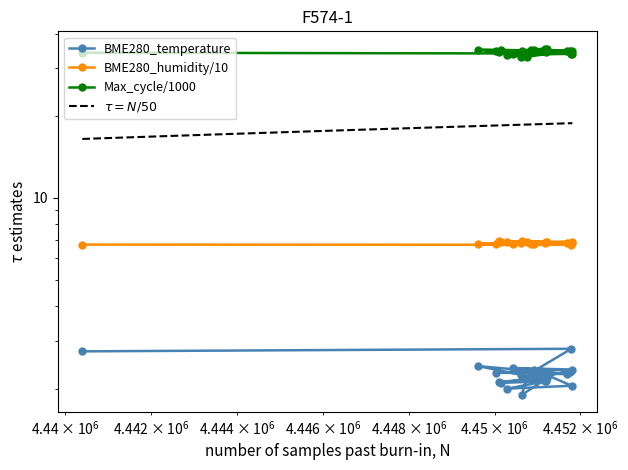

True or false: BME280_humidity and BME280_temperature intersect in this chart.

False